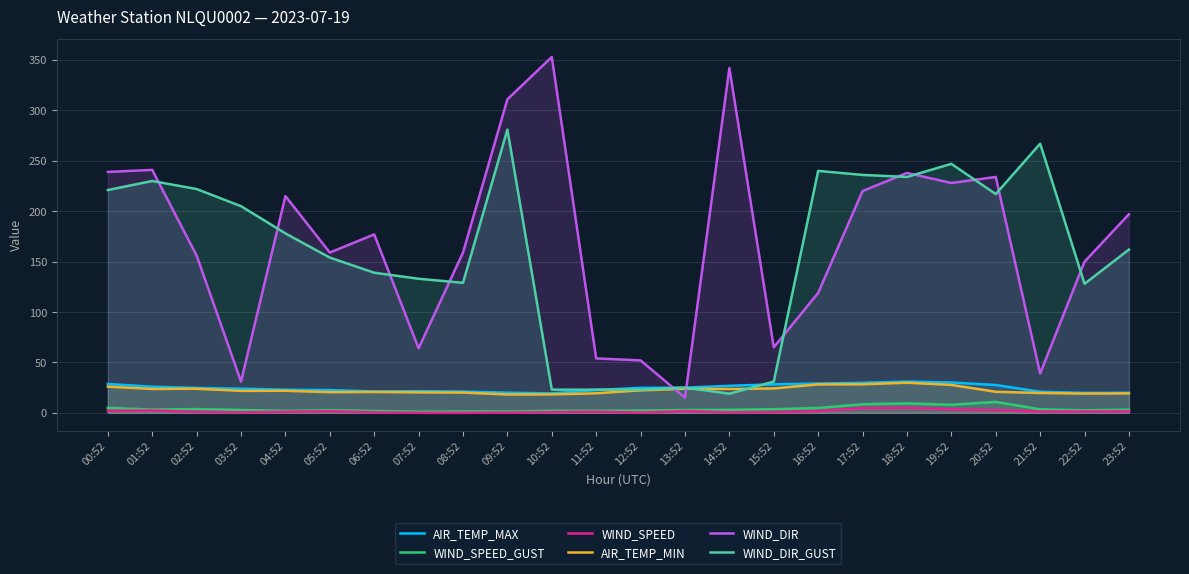

Reading left to right, what are all the values shown in this chart?

AIR_TEMP_MAX: 28.6	25.9	24.7	24.0	22.9	22.6	21.2	21.5	21.1	20.0	19.3	22.6	24.8	25.0	26.8	28.3	29.1	29.8	31.0	30.1	27.6	20.9	19.8	19.9
WIND_SPEED_GUST: 4.9	3.2	3.7	2.8	1.9	2.6	1.8	1.2	1.4	1.2	2.0	2.1	2.2	2.8	3.0	3.6	4.8	8.5	9.3	8.0	10.8	3.5	2.5	3.2
WIND_SPEED: 1.9	2.4	1.0	0.5	1.0	1.7	0.4	0.0	0.0	0.1	0.7	1.1	0.2	1.8	0.5	0.7	1.7	4.6	5.0	3.6	2.6	1.3	1.4	1.5
AIR_TEMP_MIN: 26.0	23.7	23.9	21.8	21.9	20.5	20.7	20.3	20.1	18.2	18.3	19.4	22.3	23.9	23.7	24.2	28.2	28.3	29.9	27.7	20.9	19.7	19.1	19.3
WIND_DIR: 239.0	241.0	156.0	31.0	215.0	159.0	177.0	64.0	159.0	311.0	353.0	54.0	52.0	15.0	342.0	65.0	119.0	220.0	238.0	228.0	234.0	39.0	150.0	197.0
WIND_DIR_GUST: 221.0	230.0	222.0	205.0	178.0	154.0	139.0	133.0	129.0	281.0	23.0	23.0	23.0	25.0	19.0	31.0	240.0	236.0	234.0	247.0	217.0	267.0	128.0	162.0